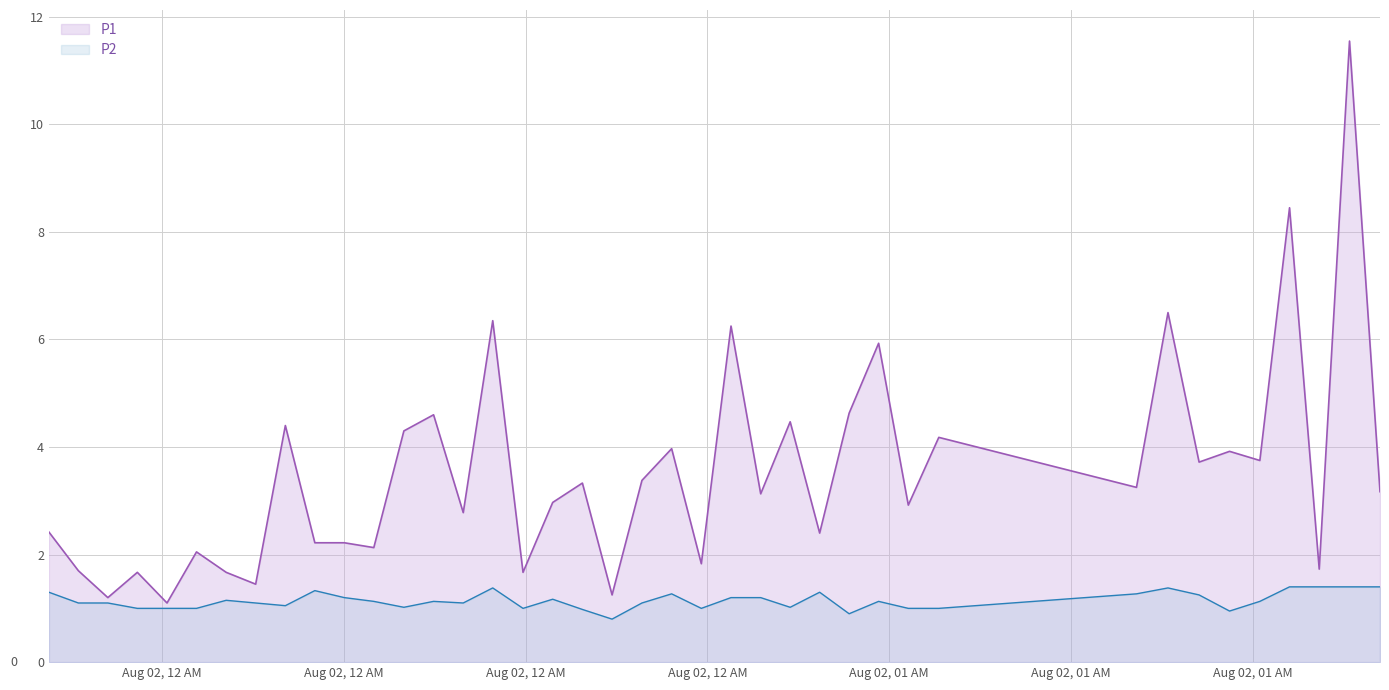

Which series has the largest total across all categories?

P1